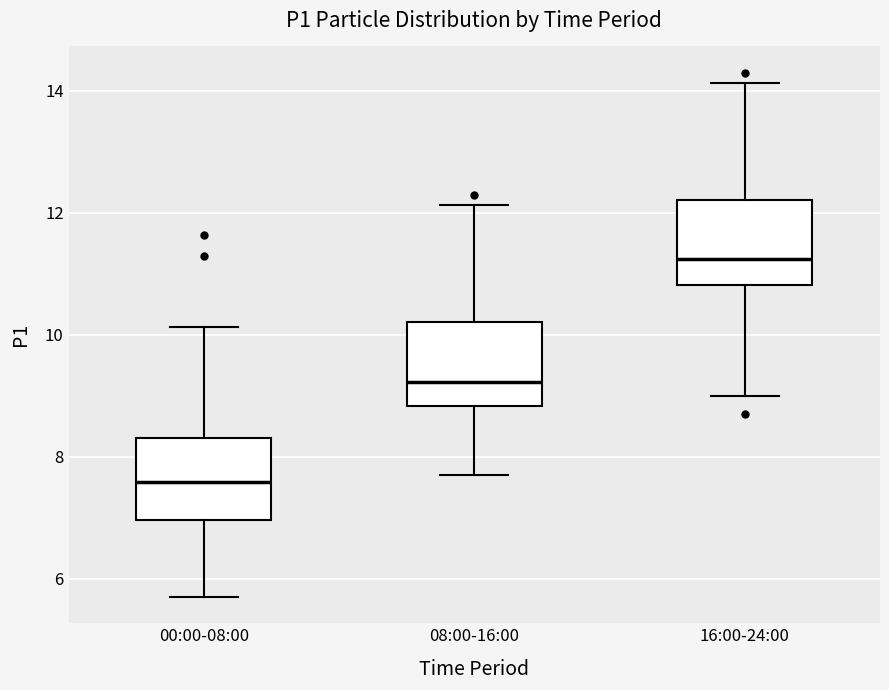

Which box has the lowest median line?

00:00-08:00